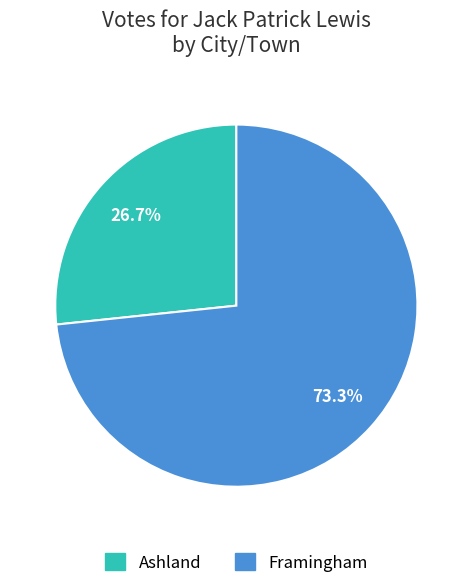

The Framingham slice represents 73% of the pie. True or false?

True